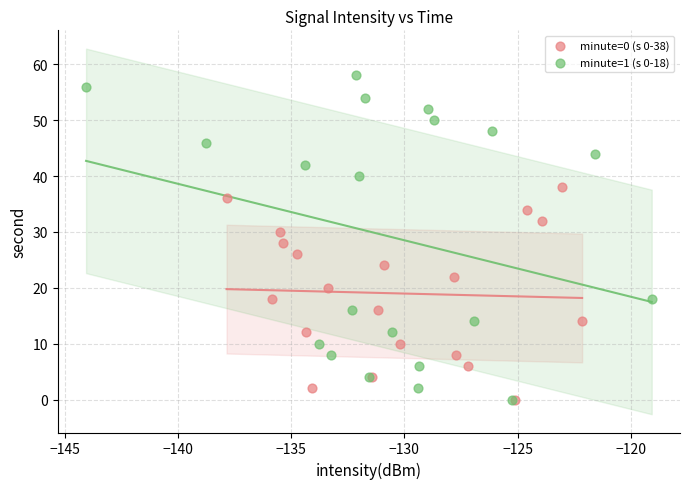

Which series has the widest spread of Y values?

minute=1 (s 0-18)